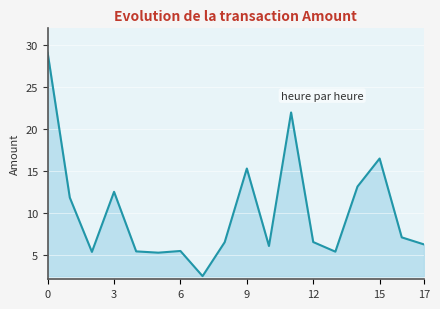

What is the difference between the maximum and minimum values?

26.6